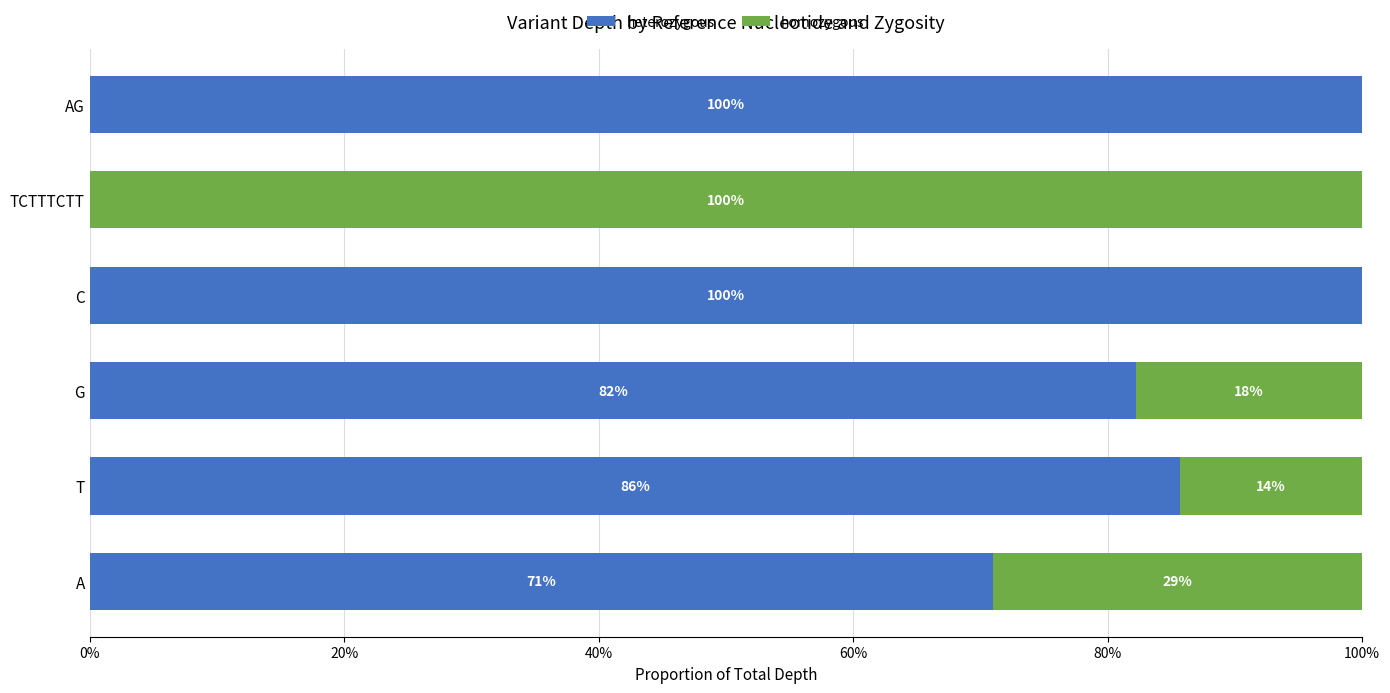

What are all the series names shown in the legend?

heterozygous, homozygous